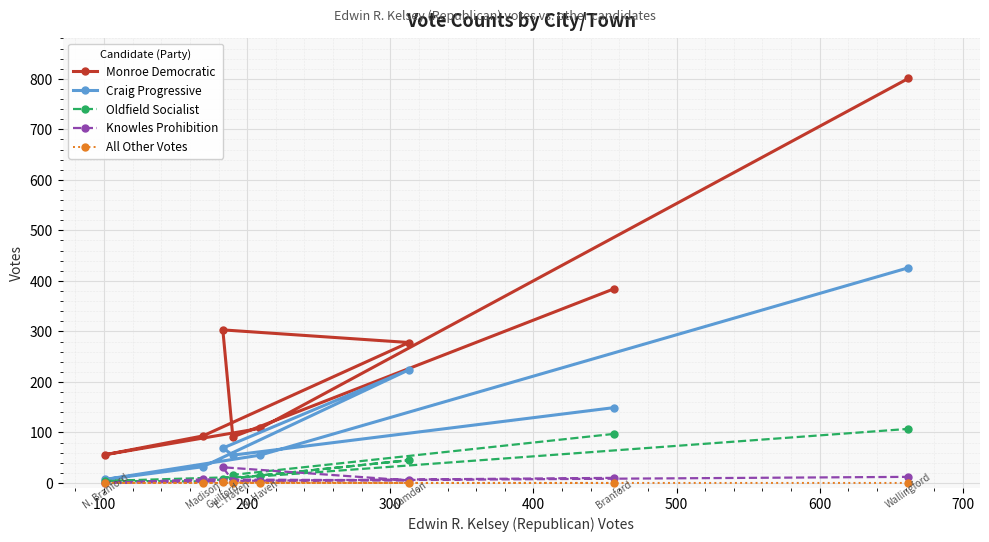

Which series has the largest range (max minus min)?

Monroe Democratic